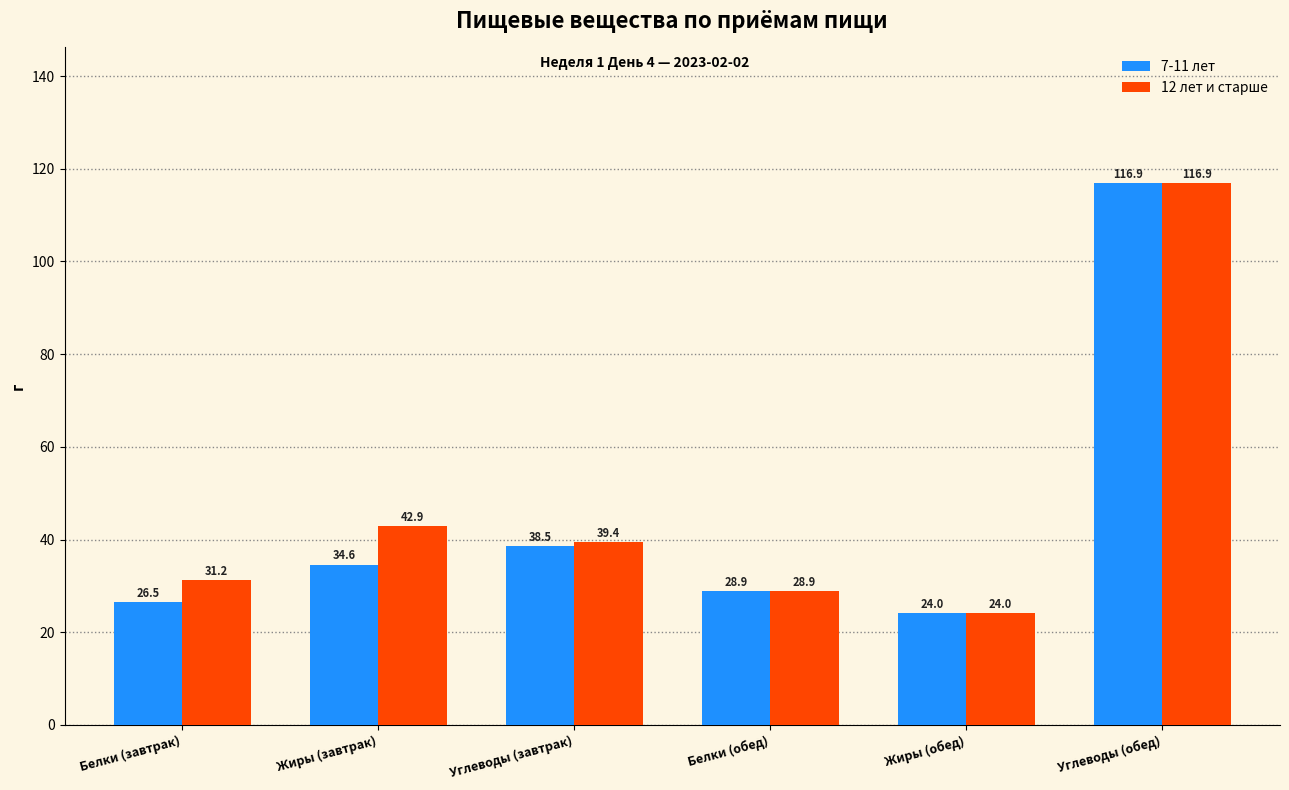

Reading left to right, extract all data points from this chart.

7-11 лет: 26.5	34.6	38.5	28.9	24.0	116.9
12 лет и старше: 31.2	42.9	39.4	28.9	24.0	116.9